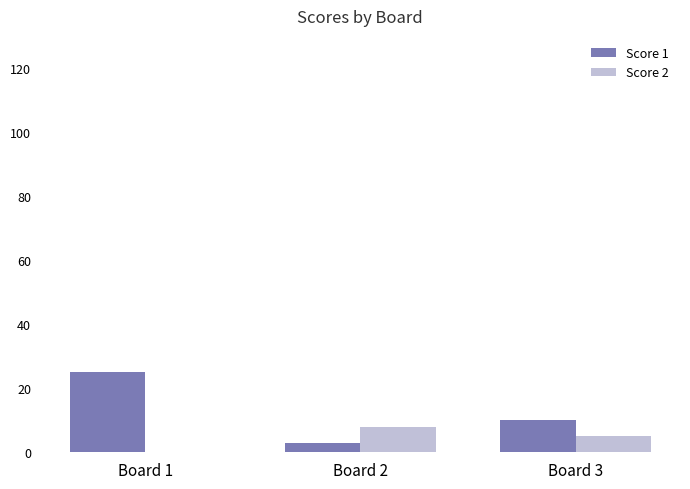

Is the value of Score 1 at Board 2 greater than the value of Score 2 at Board 2?

No